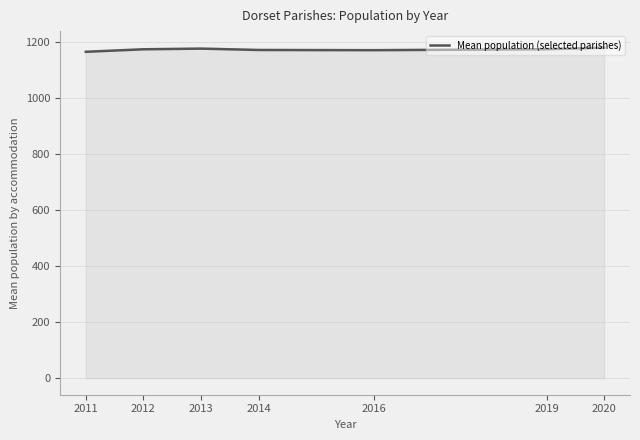

What is the greatest value displayed?

1179.2